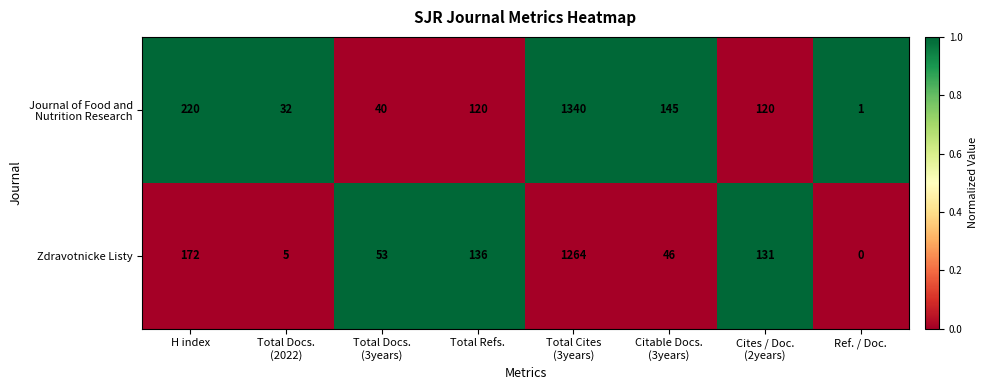

The value of Zdravotnicke Listy at Ref. / Doc. is 0. True or false?

True